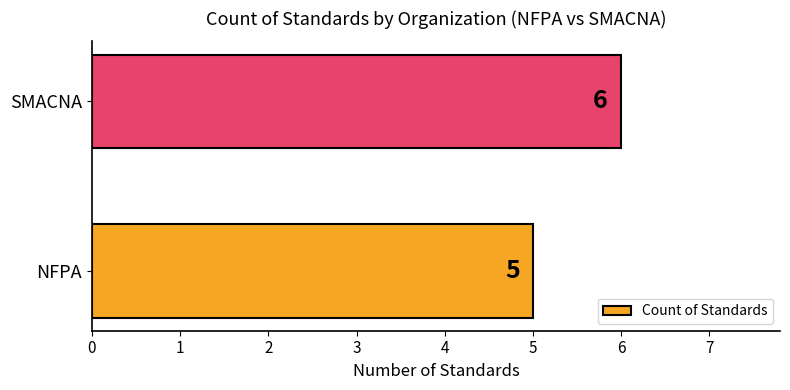

How many bars are there in total?

2